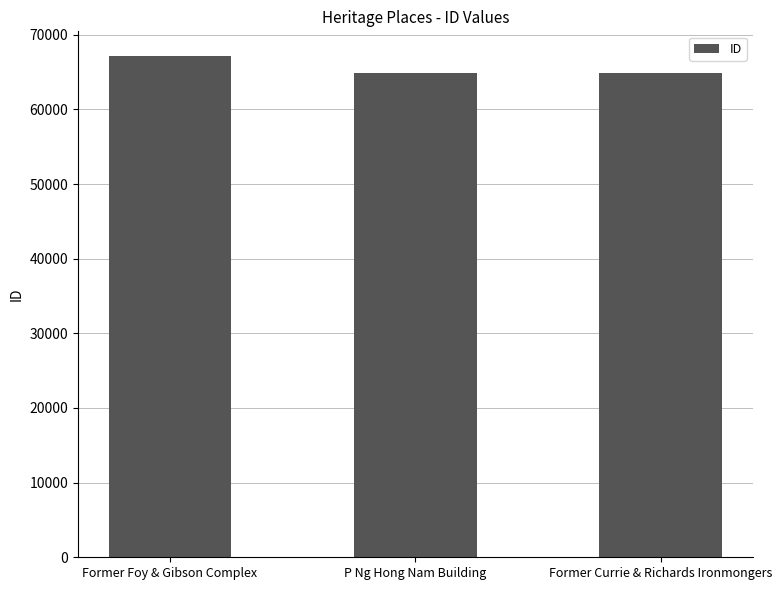

Approximately how many times larger is the value at Former Currie & Richards Ironmongers compared to Former Foy & Gibson Complex?

1.0